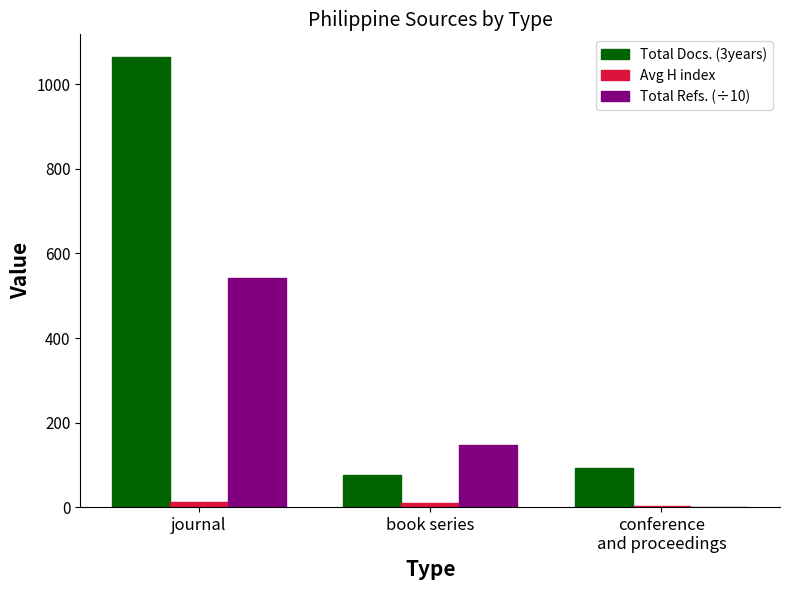

Is the value of Avg H index at journal greater than the value of Total Docs. (3years) at conference
and proceedings?

No